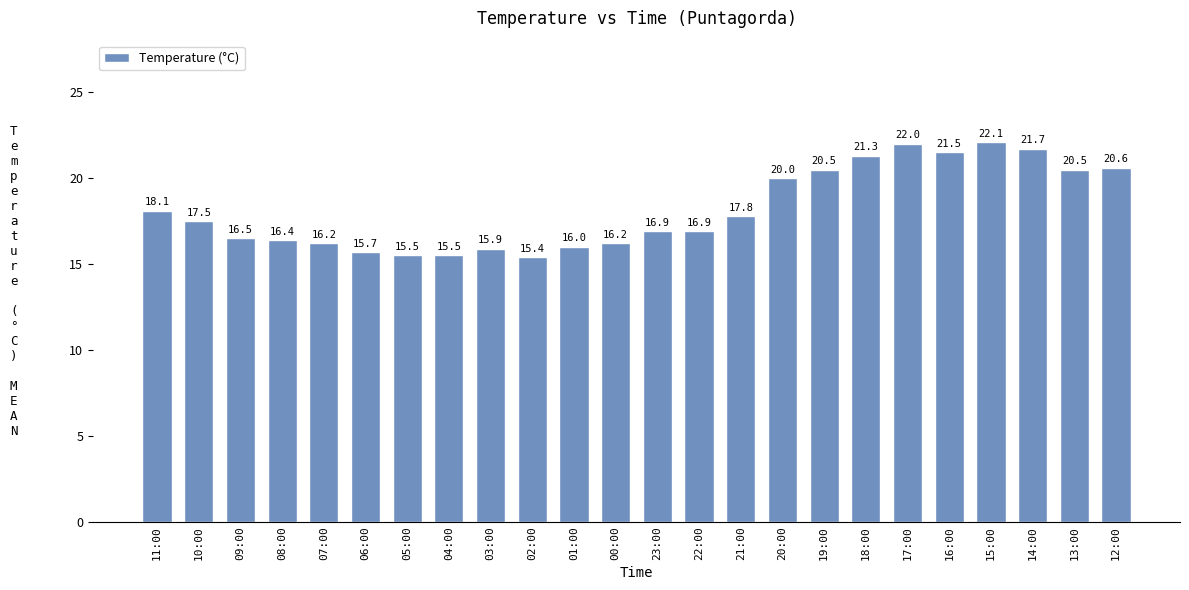

Read the value at 11:00.

18.1